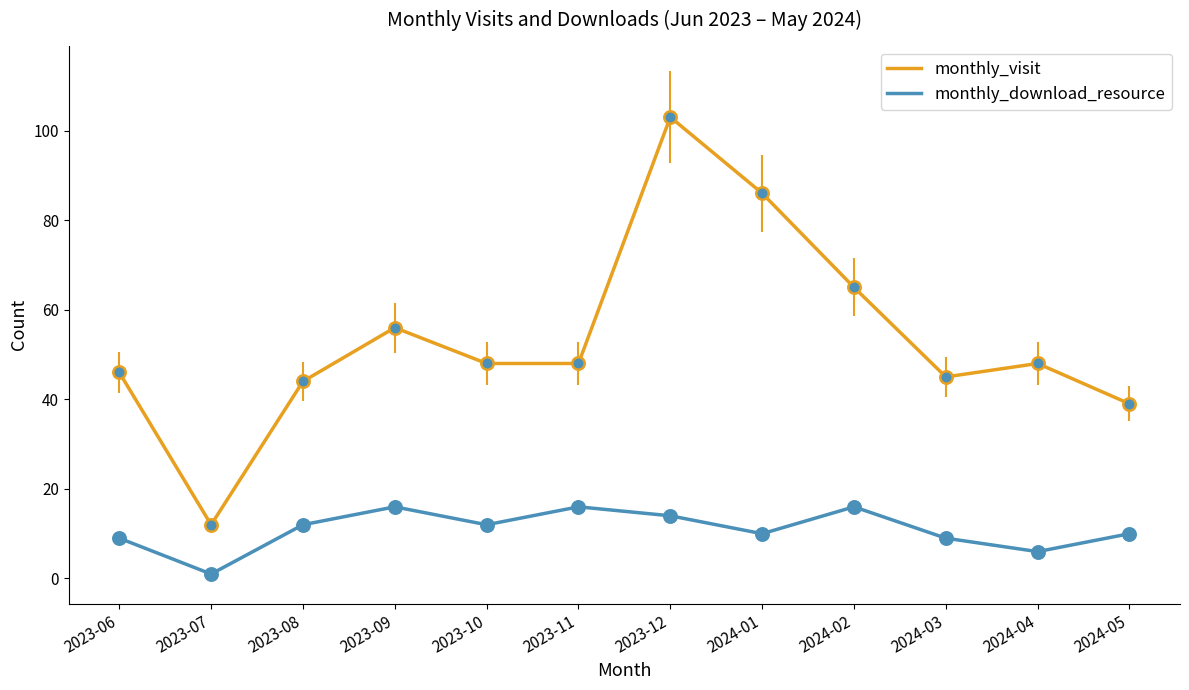

What is the total value across all series at 2024-05?

49